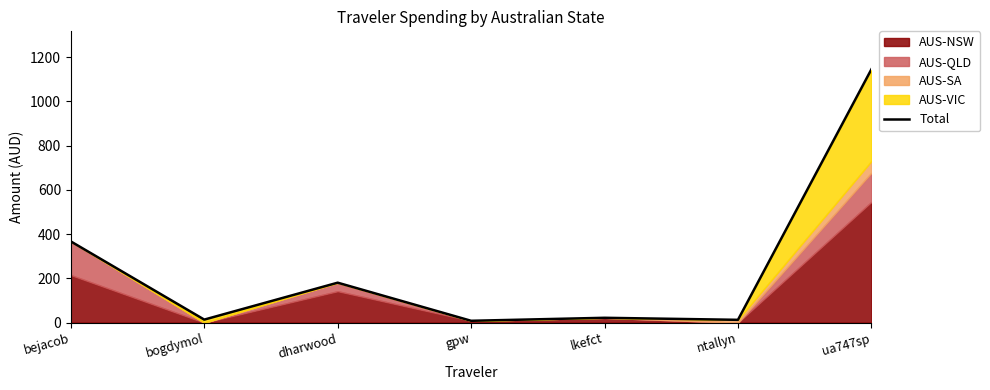

The chart shows a value of 180.6 at dharwood. True or false?

True